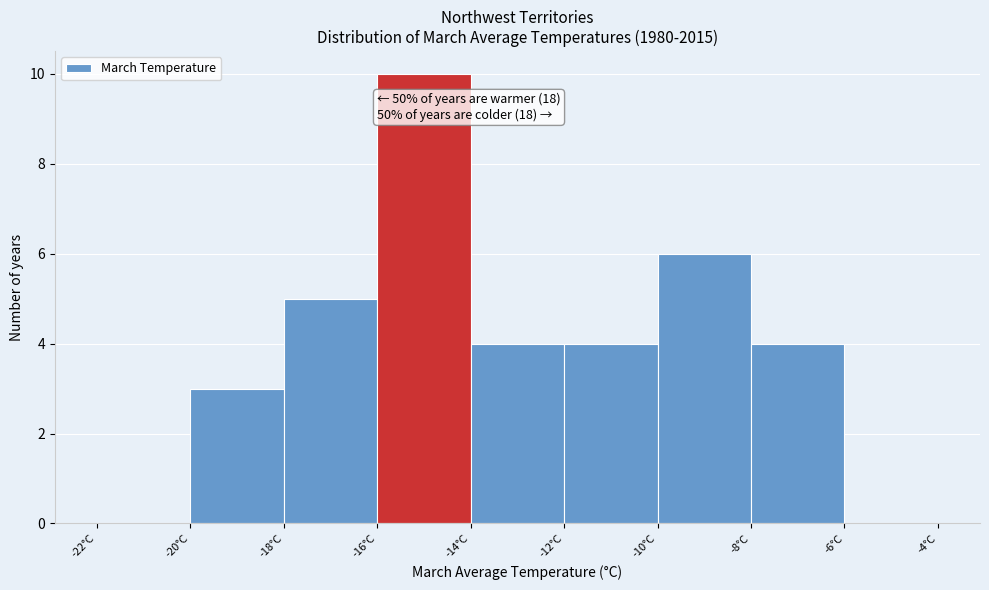

Which range on the x-axis has the tallest bar?

-16 to -14